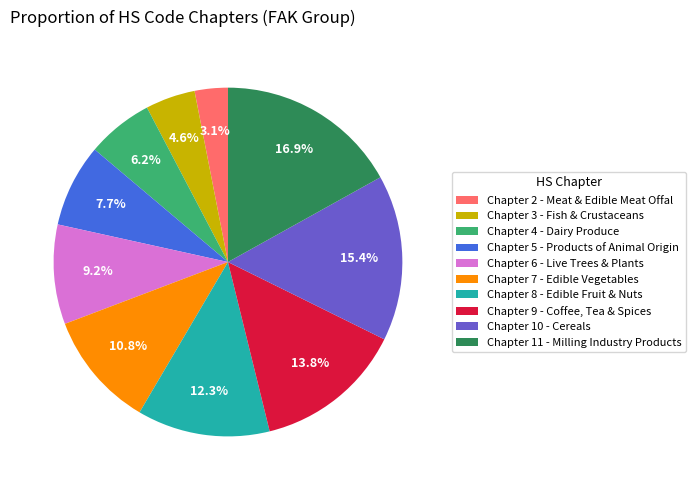

What percentage do Chapter 10 - Cereals and Chapter 11 - Milling Industry Products together represent?

32.3%